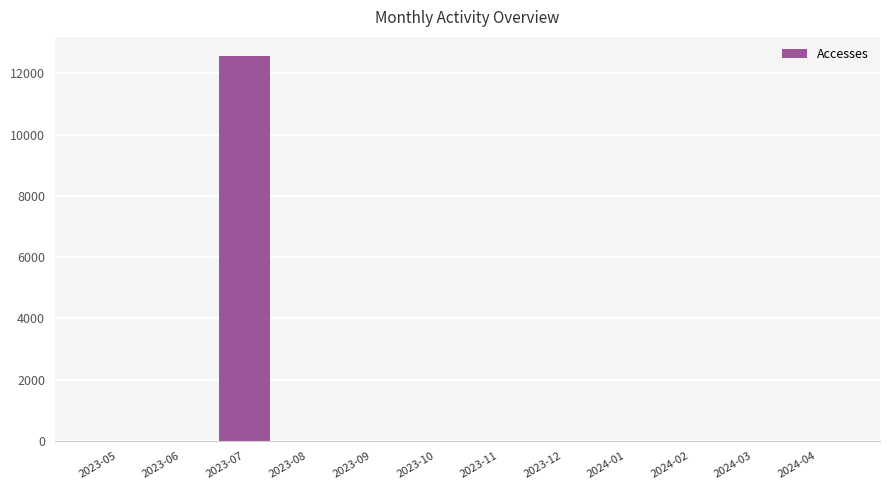

Approximately how many times larger is the value at 2023-07 compared to 2024-03?

4185.7